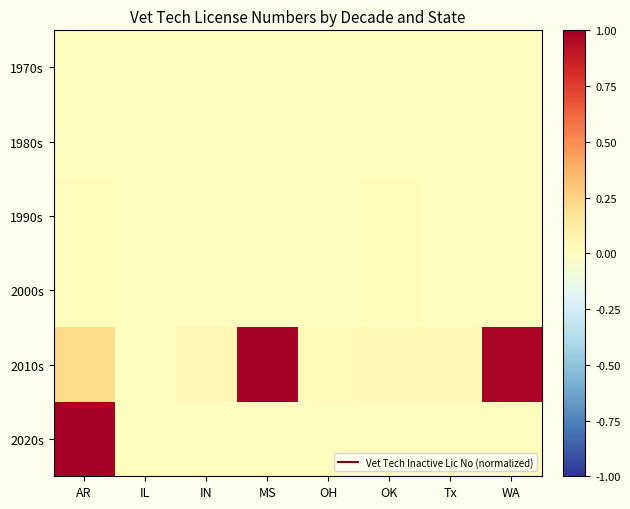

Reading left to right, transcribe all the data shown in this chart.

1970s: AR=0.0	IL=0.0	IN=0.0	MS=0.0	OH=0.0	OK=0.0	Tx=0.0	WA=0.0
1980s: AR=0.0	IL=0.0	IN=0.0	MS=0.0	OH=0.0	OK=0.0	Tx=0.0	WA=0.0
1990s: AR=0.0	IL=0.0	IN=0.0	MS=0.0	OH=0.0	OK=0.0	Tx=0.0	WA=0.0
2000s: AR=0.0	IL=0.0	IN=0.0	MS=0.0	OH=0.0	OK=0.0	Tx=0.0	WA=0.0
2010s: AR=0.2	IL=0.0	IN=0.0	MS=1.0	OH=0.0	OK=0.0	Tx=0.0	WA=1.0
2020s: AR=1.0	IL=0.0	IN=0.0	MS=0.0	OH=0.0	OK=0.0	Tx=0.0	WA=0.0